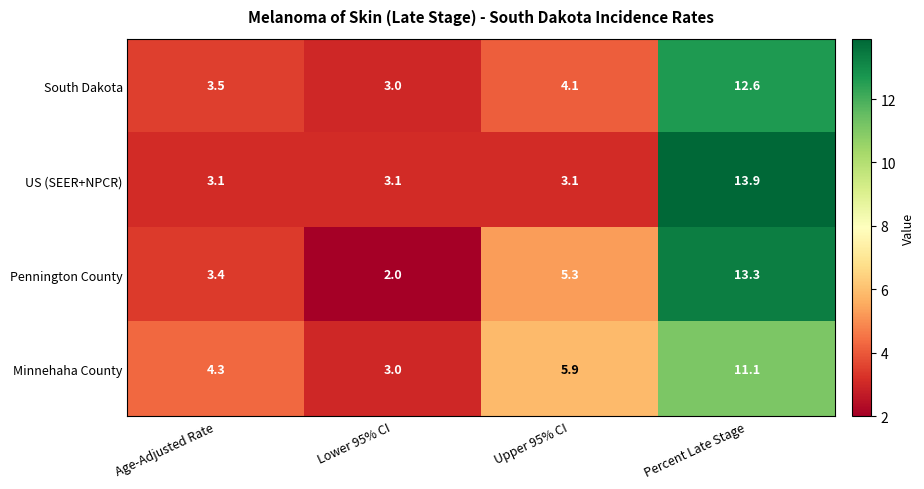

At which category is the sum across all series the highest?

Percent Late Stage